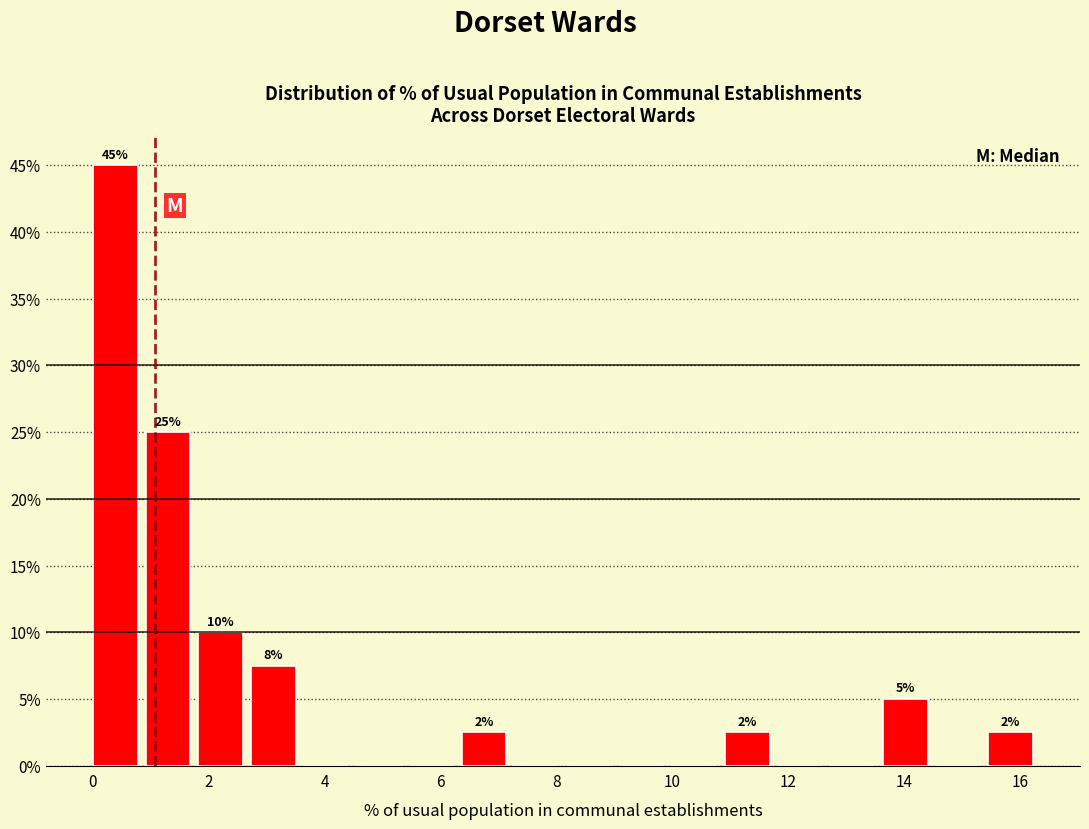

Over which range of the x-axis is the bar tallest?

0.0 to 1.0